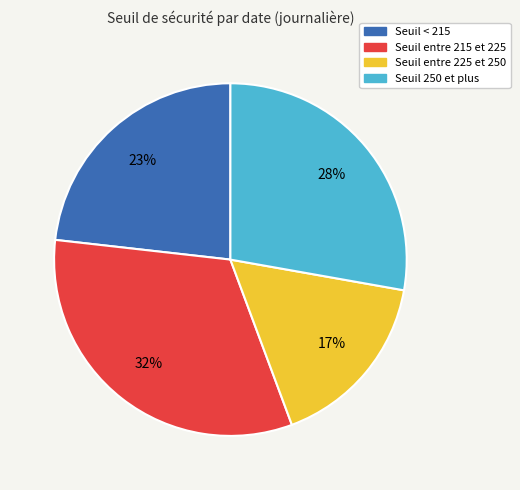

True or false: Seuil < 215 accounts for 23% of the total.

True